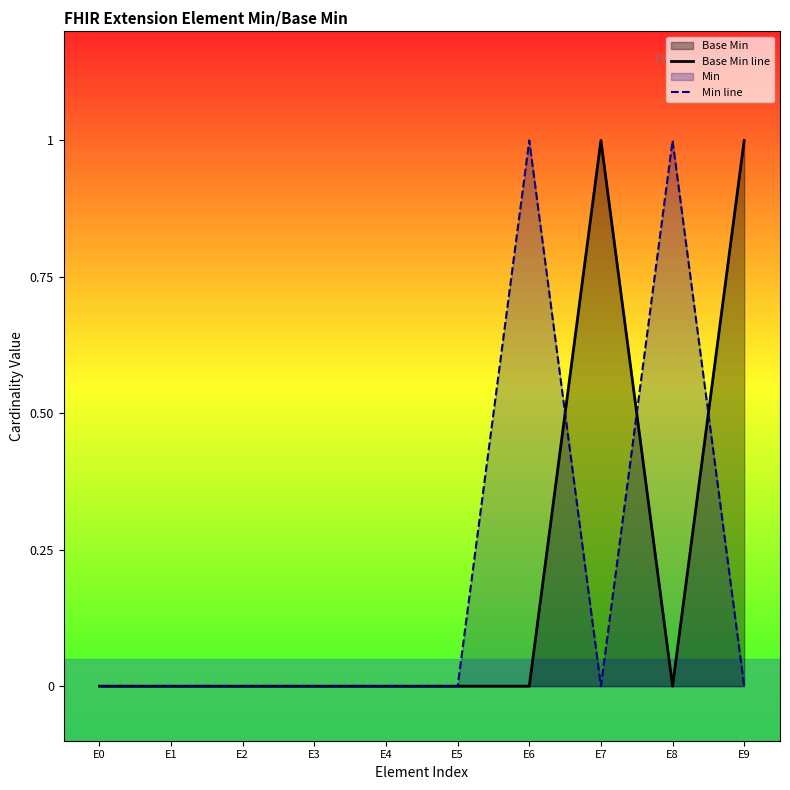

What is the sum of all Base Min line values?

2